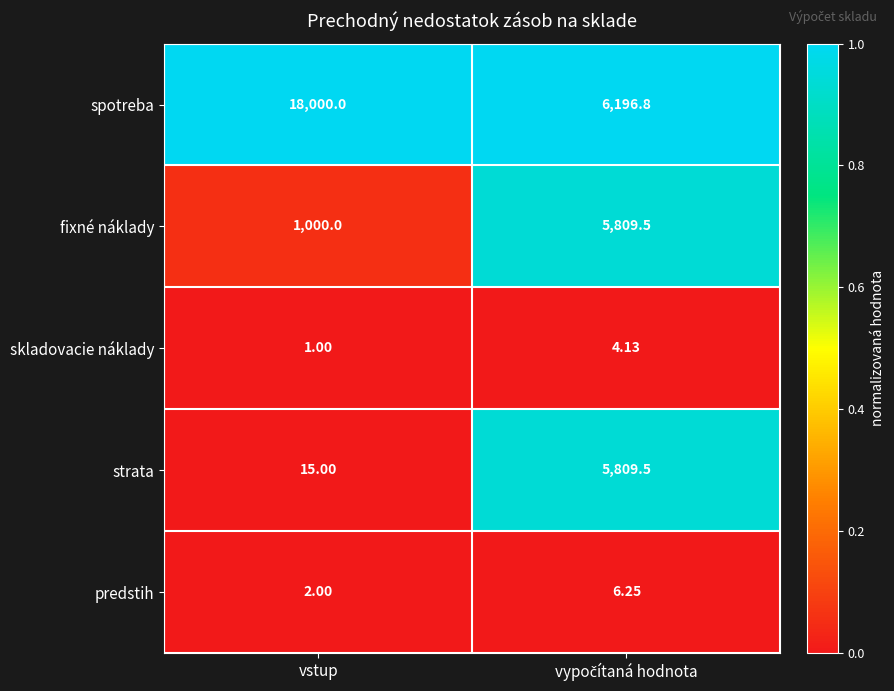

Which series has the widest spread of values?

spotreba